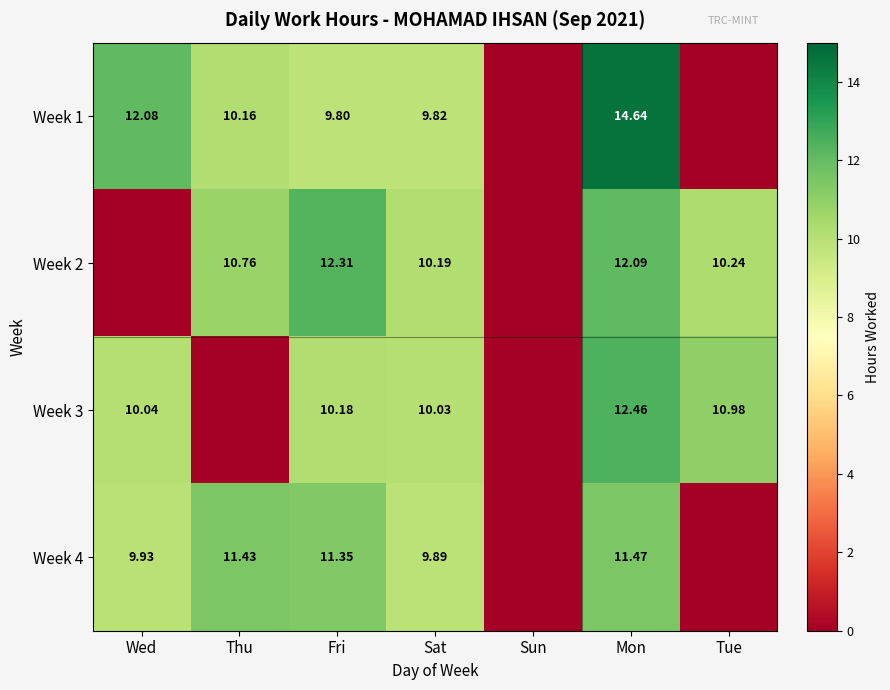

Is the value of Week 1 at Sat greater than the value of Week 4 at Sat?

No